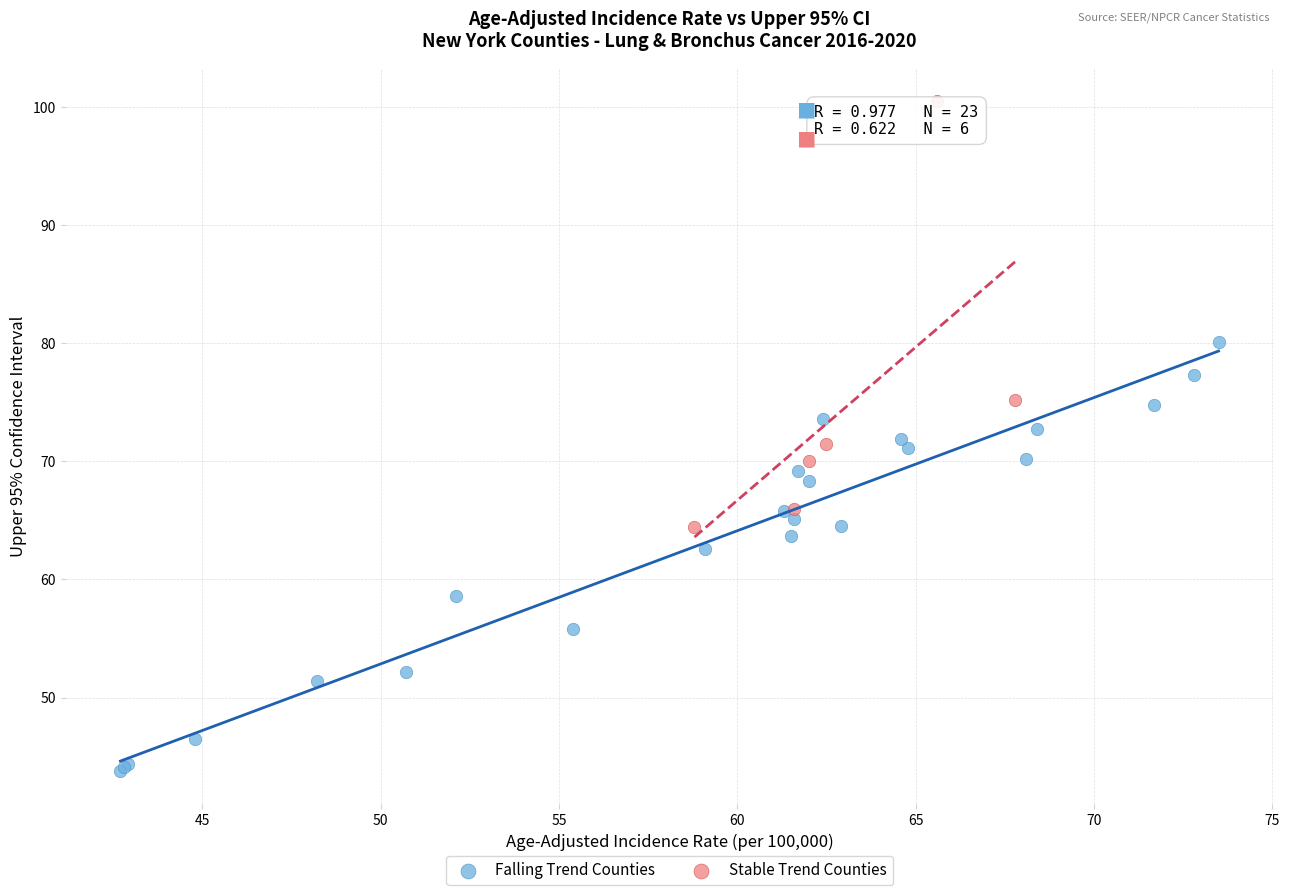

What are all the series names shown in the legend?

Falling Trend Counties, Stable Trend Counties